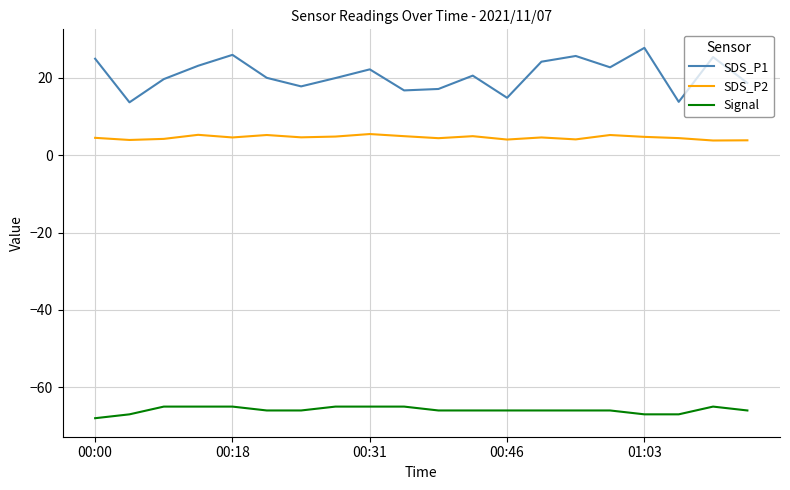

True or false: Signal and SDS_P1 intersect in this chart.

False